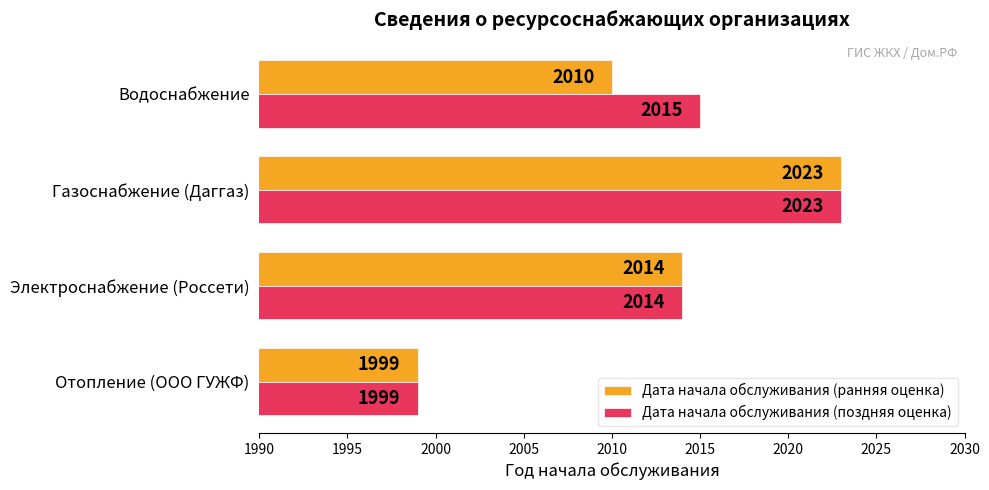

What is the maximum value shown in the chart?

2023